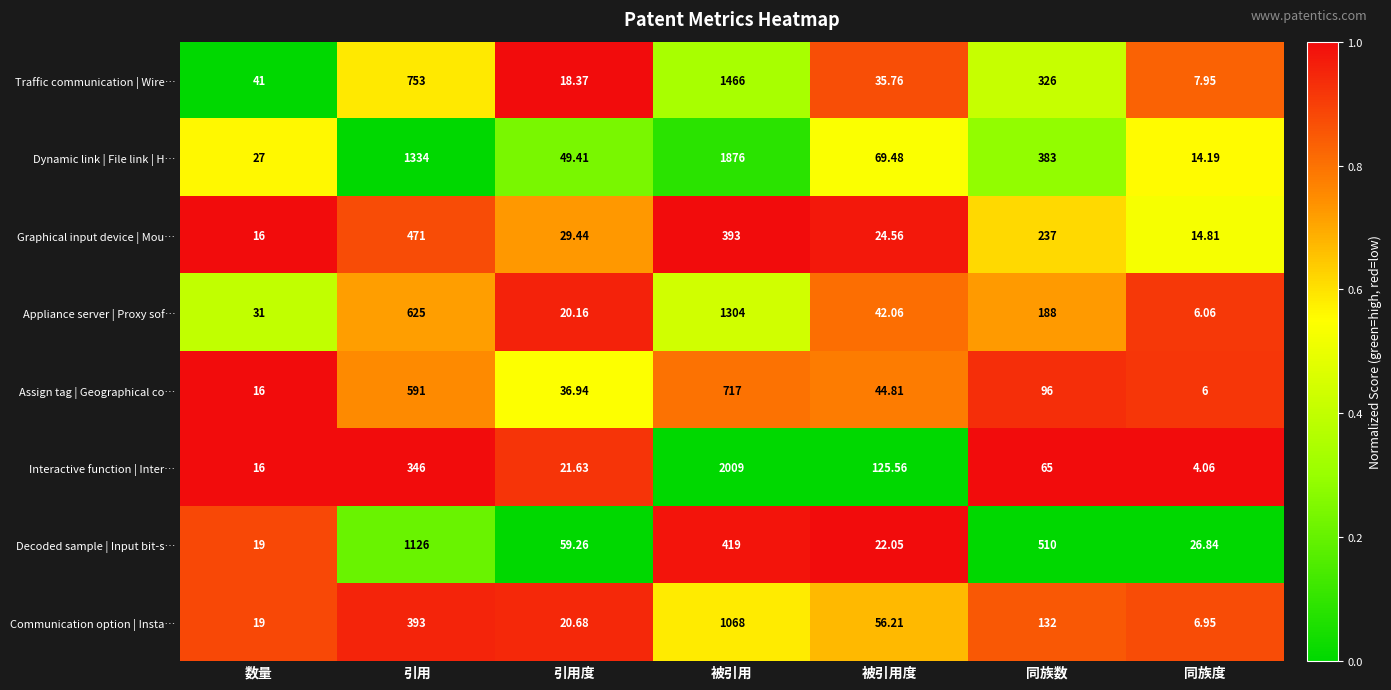

At which label does Assign tag | Geographical co… first exceed 44?

引用